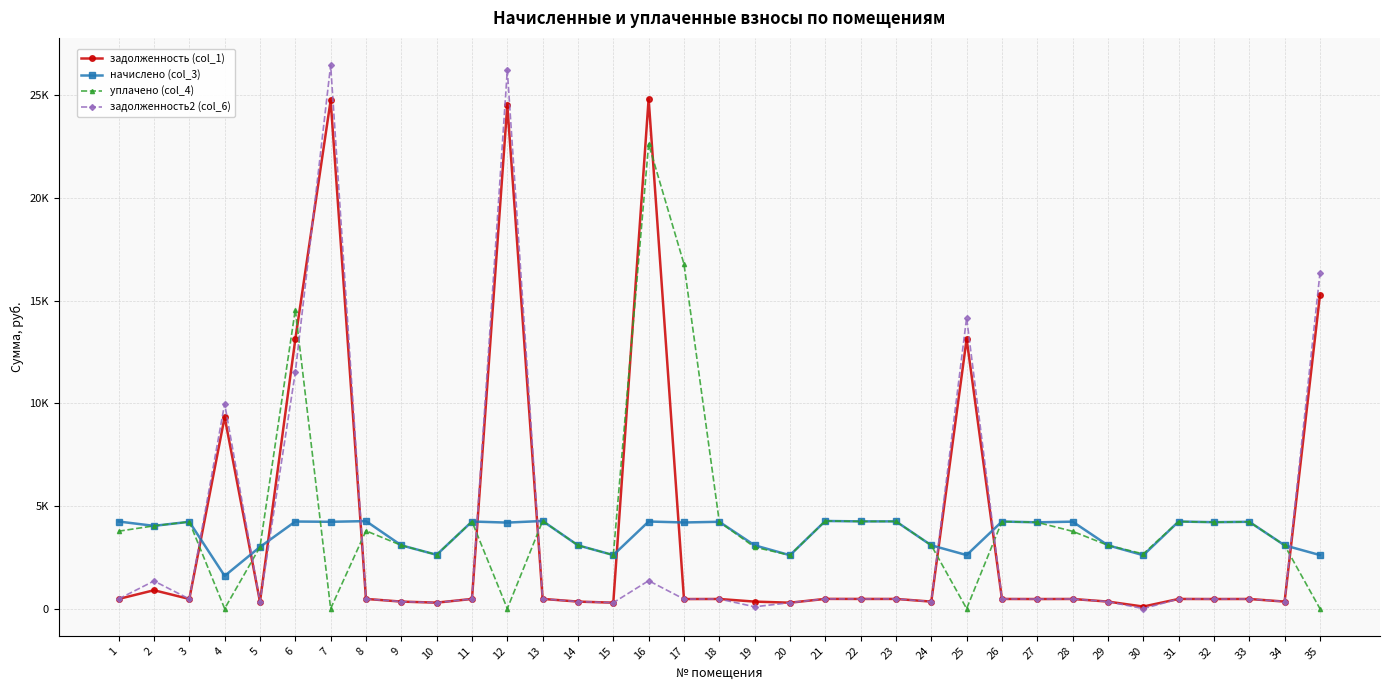

What are all the series names shown in the legend?

задолженность (col_1), начислено (col_3), уплачено (col_4), задолженность2 (col_6)